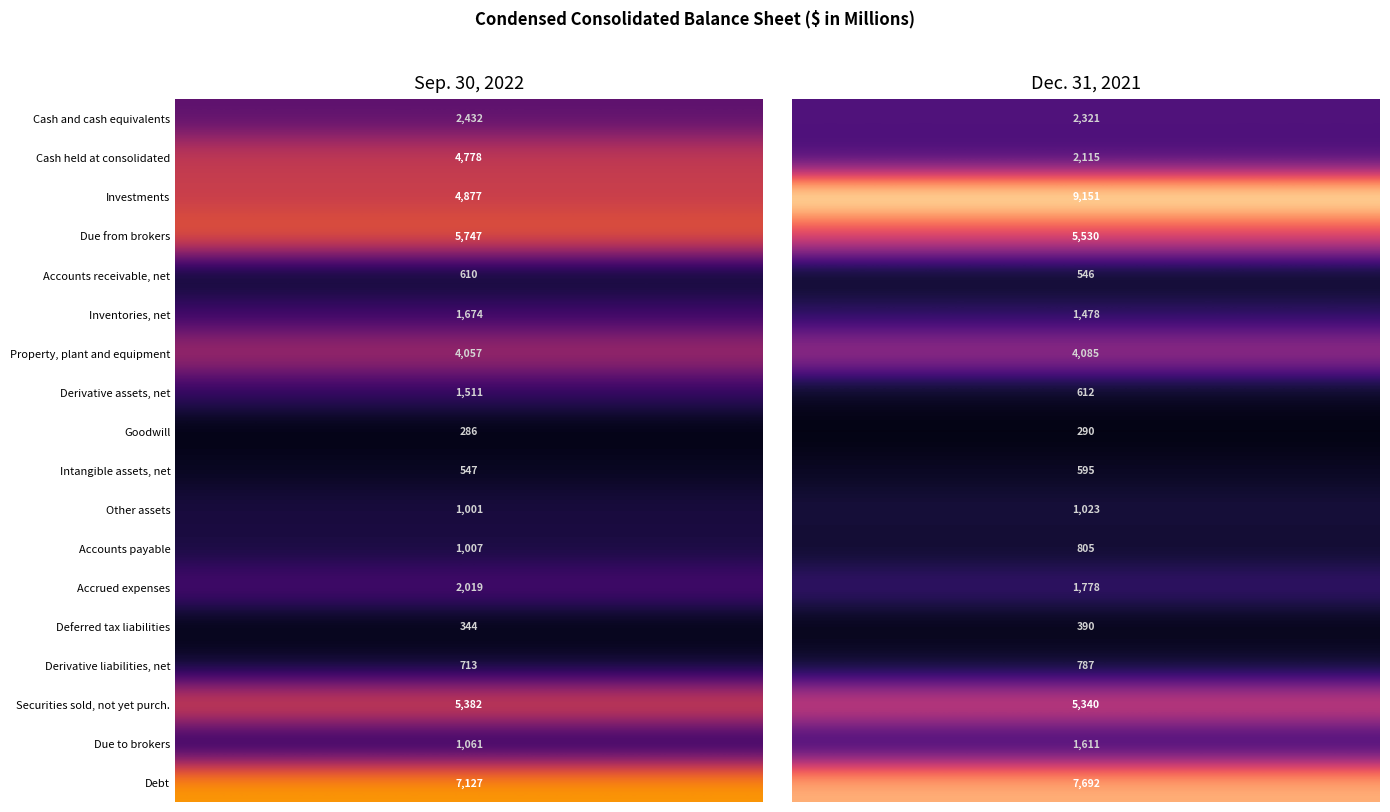

Count the Accounts payable values in the range 805 to 1007.

2